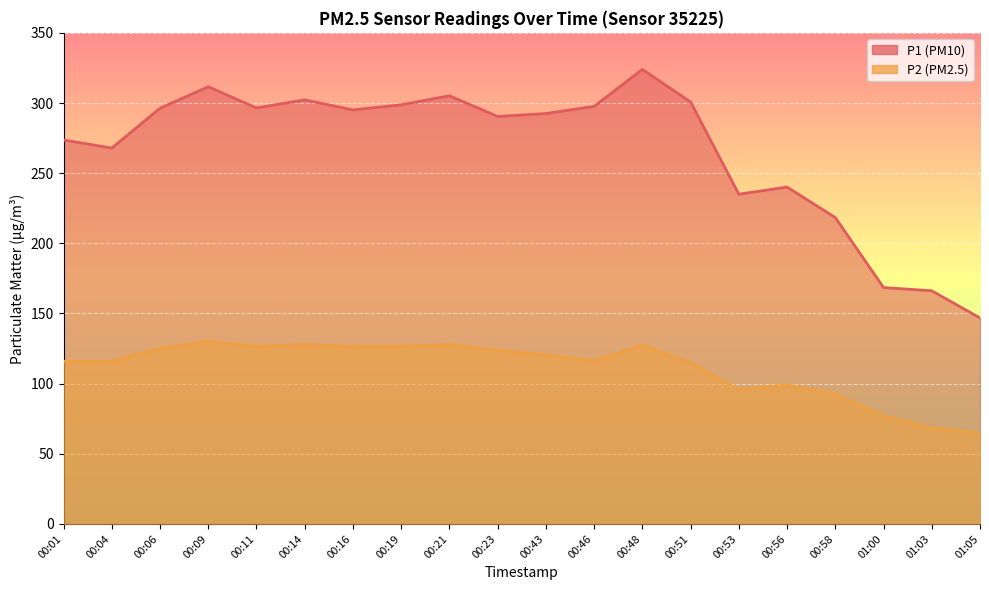

Which series has the widest spread of values?

P1